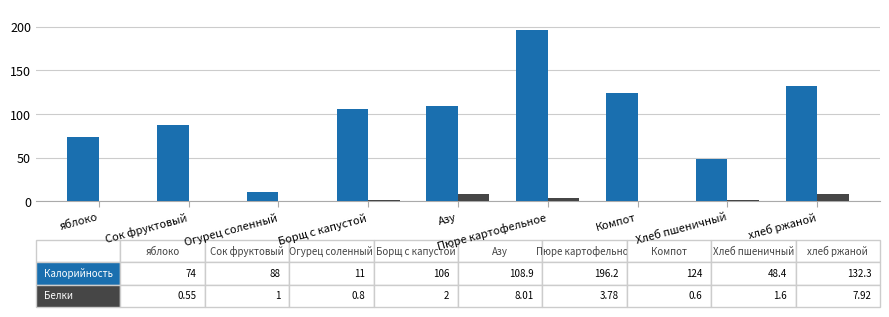

At which category does the chart reach its peak across all series?

Пюре картофельное